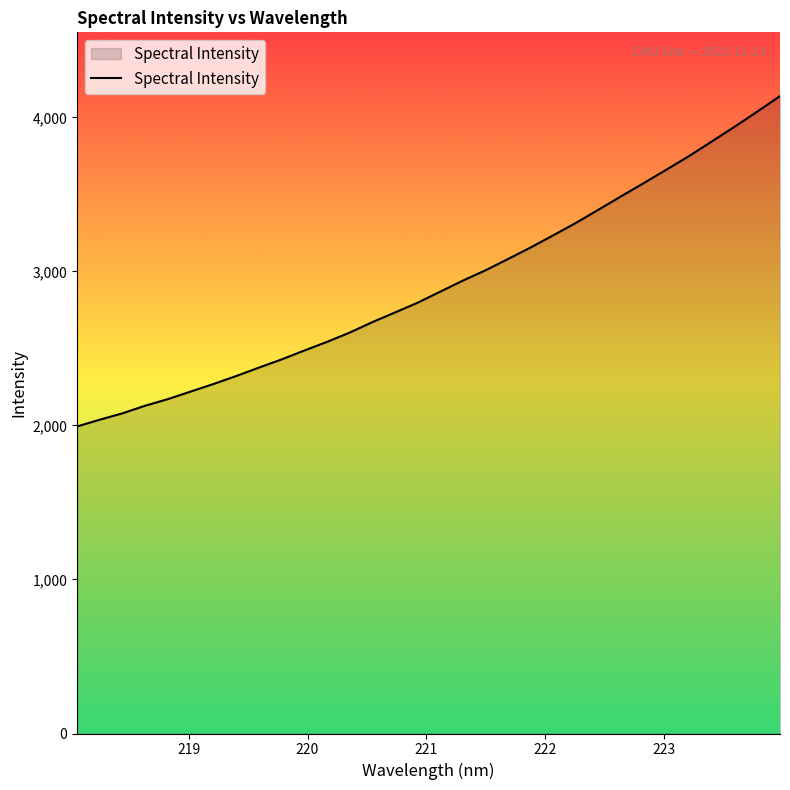

What is the greatest value displayed?

4138.9